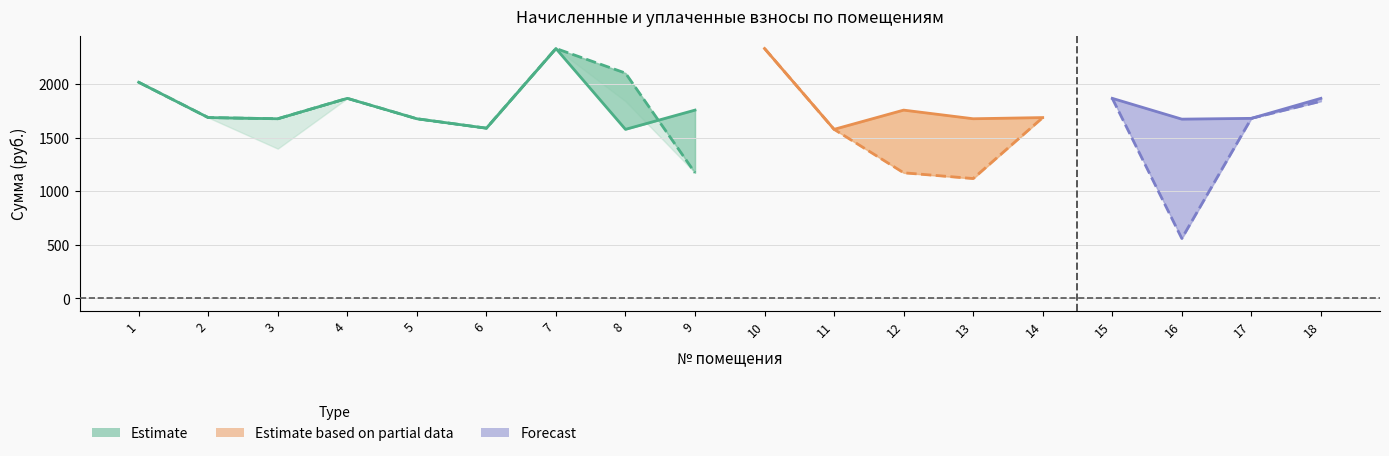

The value of уплачено at 7 is 3276.5. True or false?

False